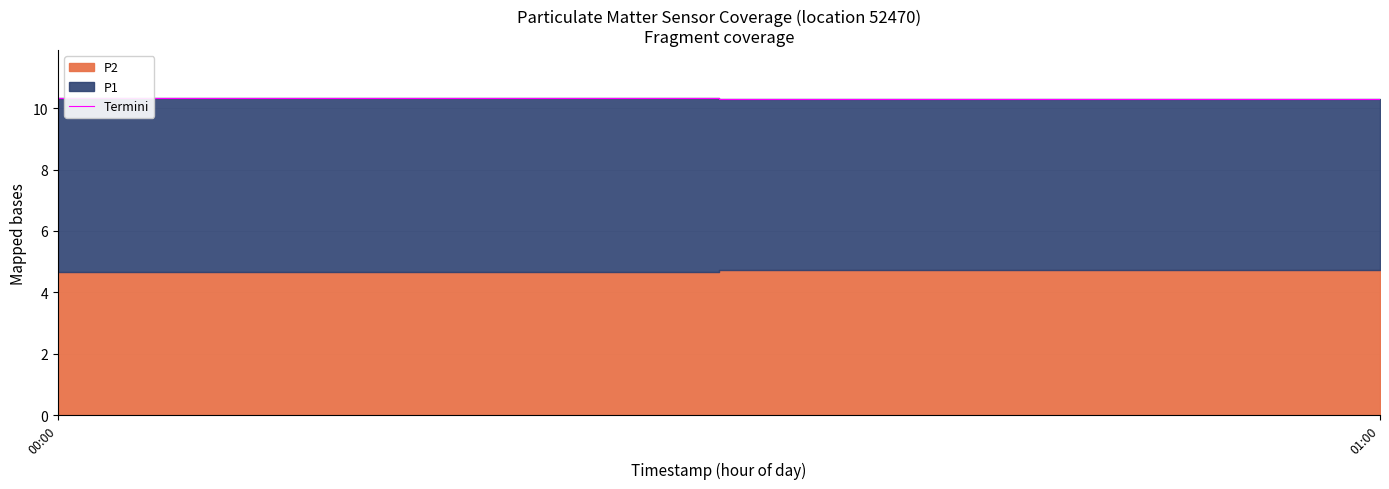

Is it true that the value at 00:00 is 13.8?

False